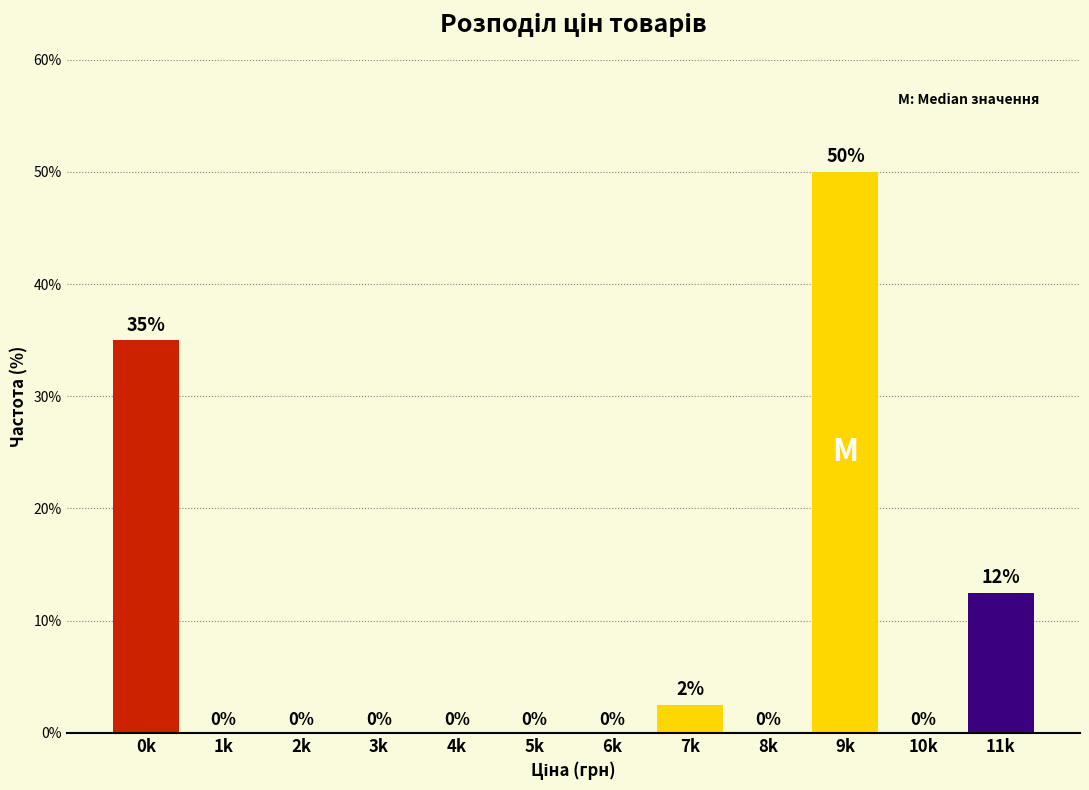

Is it true that the value at 3k is 0.0?

True